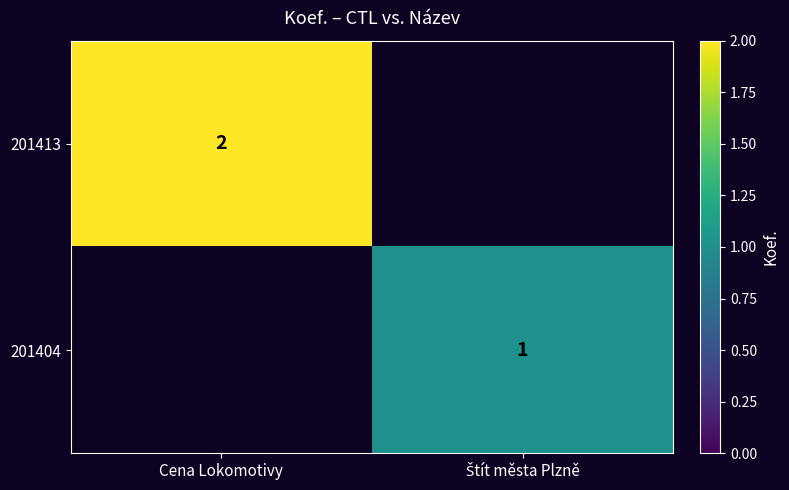

The value of 201413 at Cena Lokomotivy is 2. True or false?

True